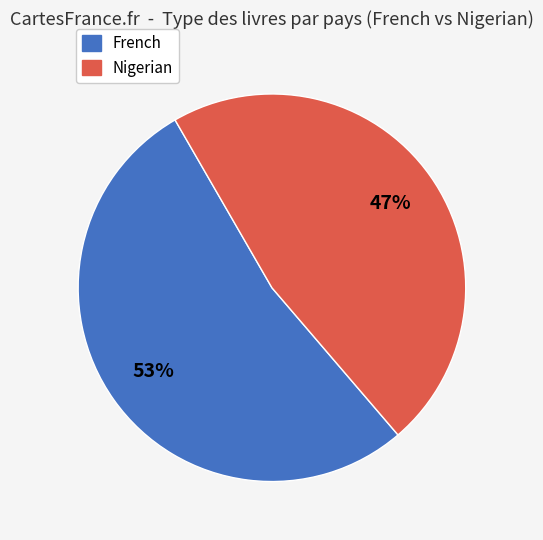

Do Nigerian and French together represent more than half of the pie?

Yes